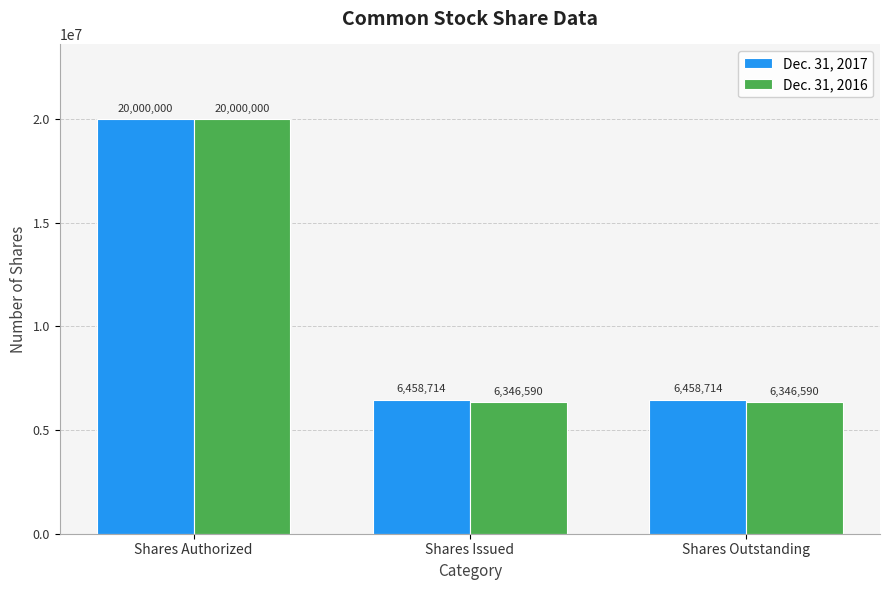

What is the average value of the Dec. 31, 2017 series?

10972476